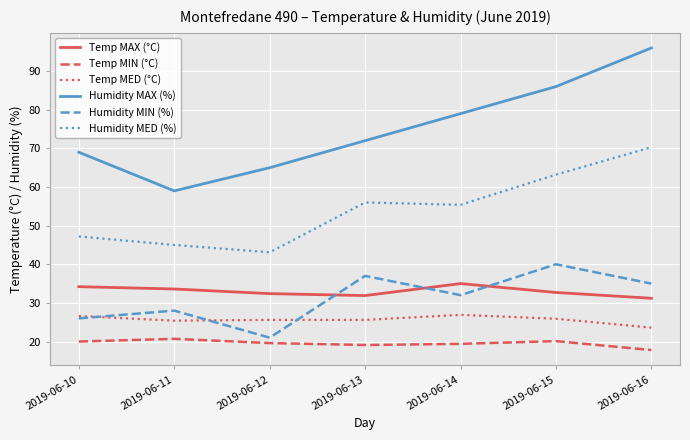

What is the difference between the highest and lowest values at 2019-06-15?

65.9